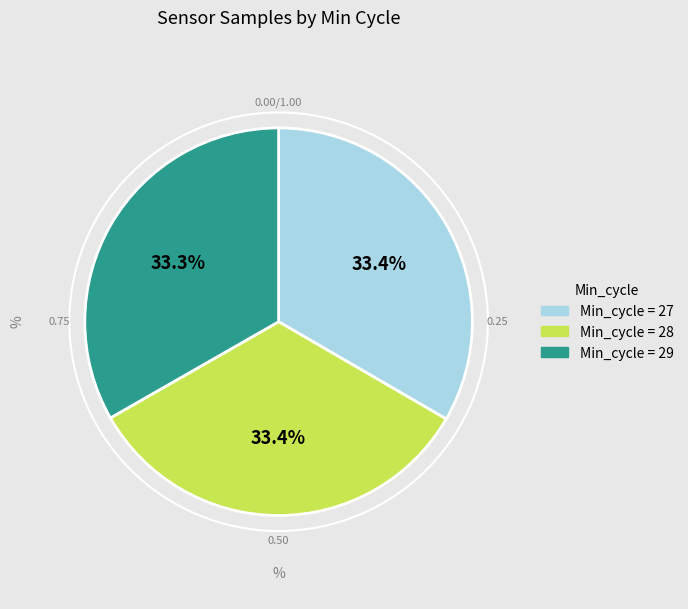

Does any single category account for the majority?

No